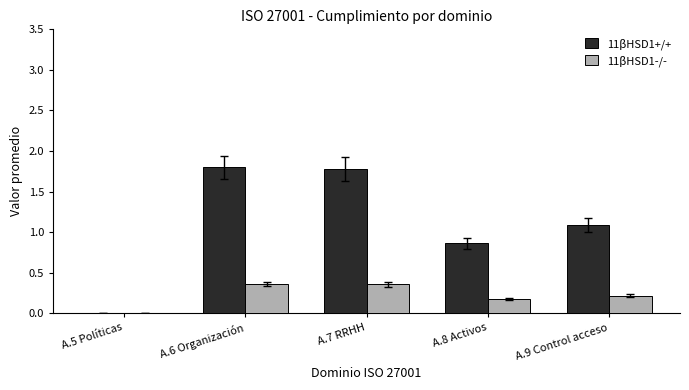

What is the average value of the 11βHSD1+/+ series?

1.1